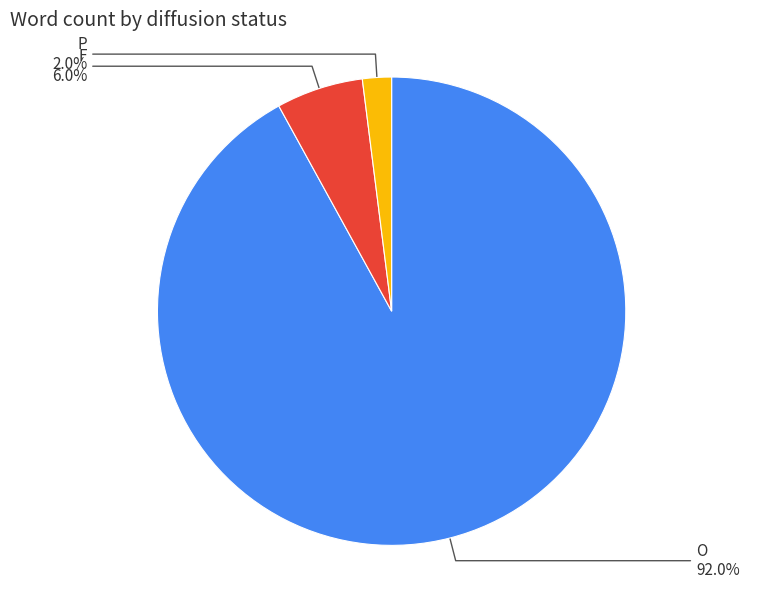

To the nearest percent, what is the average slice percentage?

33%